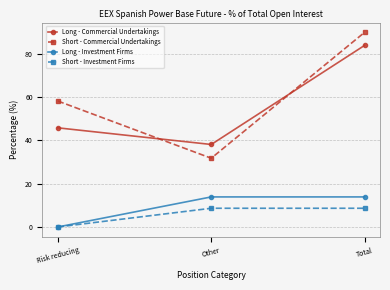

Which series has the largest range (max minus min)?

Short - Commercial Undertakings